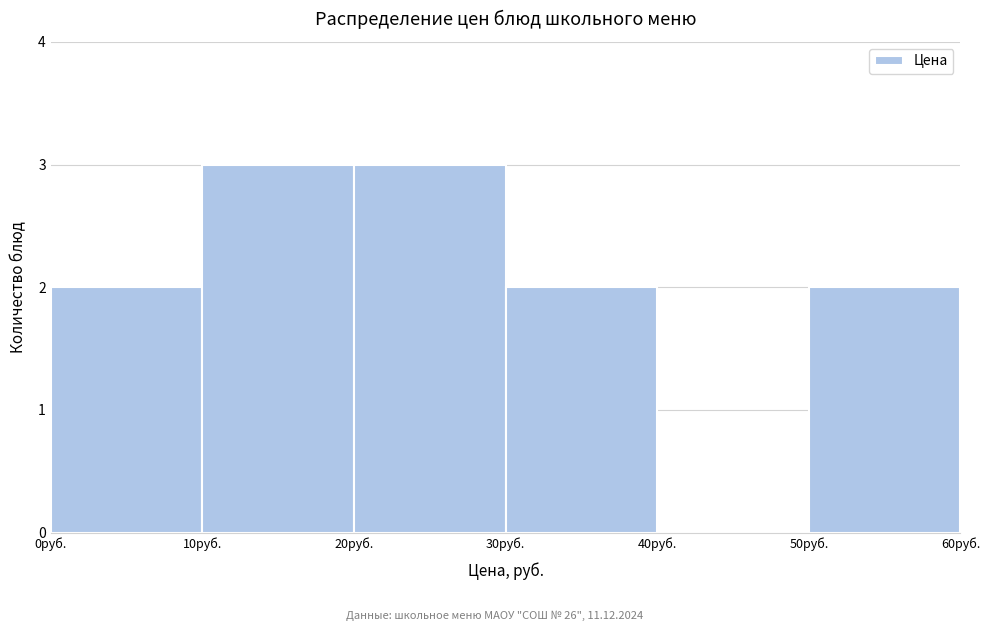

Reading left to right, transcribe this chart: for each bar, give the range it covers on the x-axis and its height. The values are not printed on the chart, so give them approximately, as read against the axis.

0 to 10: 2
10 to 20: 3
20 to 30: 3
30 to 40: 2
40 to 50: 0
50 to 60: 2